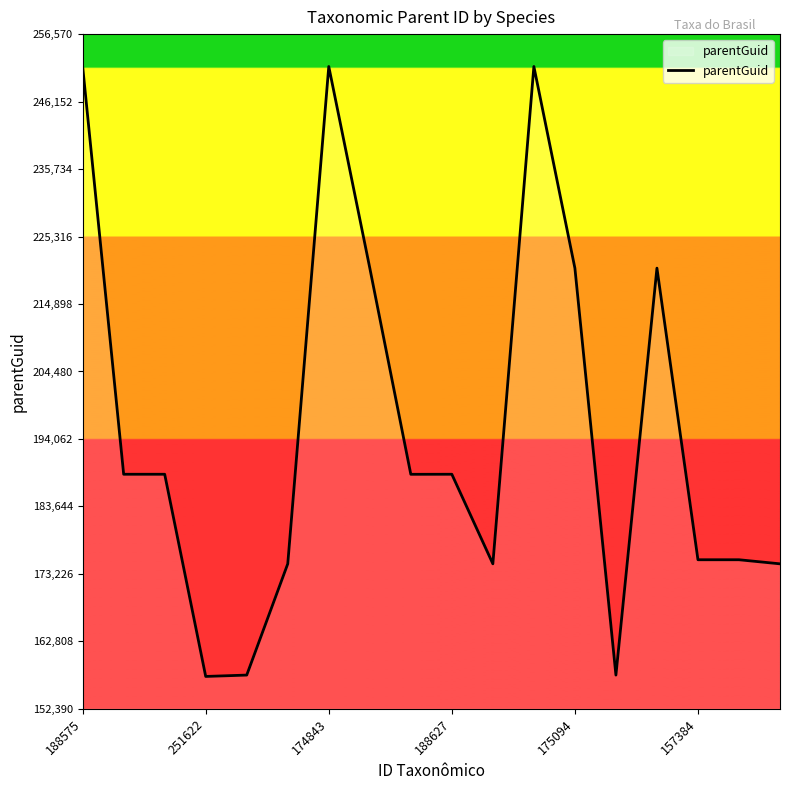

What is the difference between the maximum and minimum values?

94180